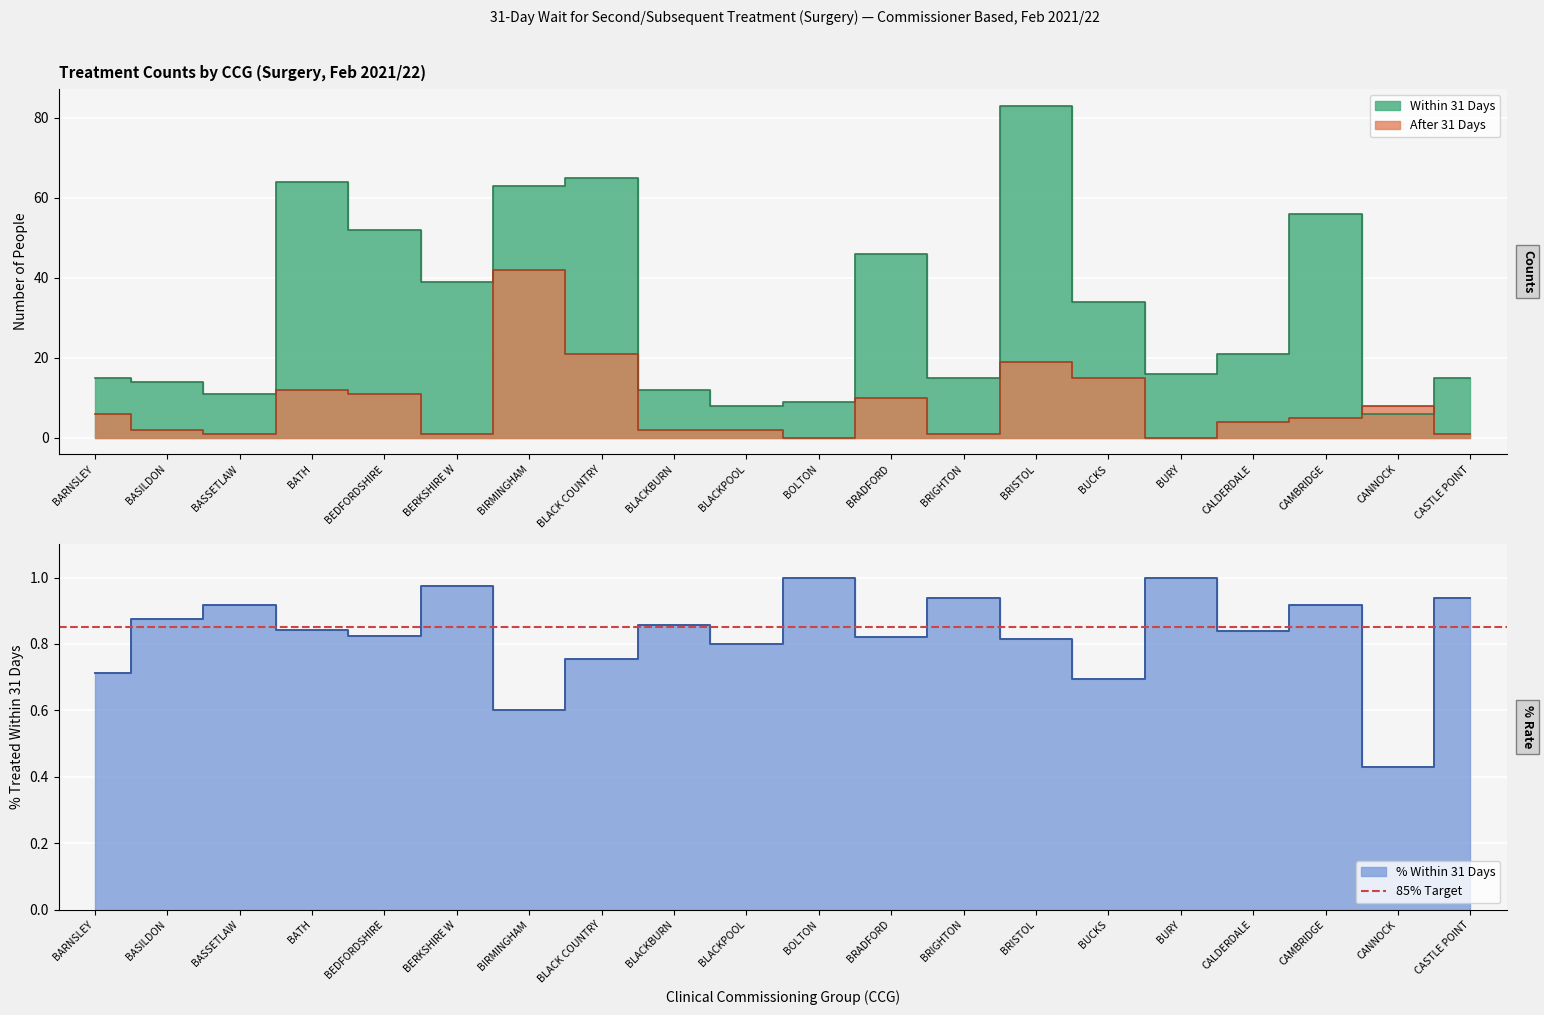

The Within 31 Days series shows 13.6 at BLACK COUNTRY. True or false?

False